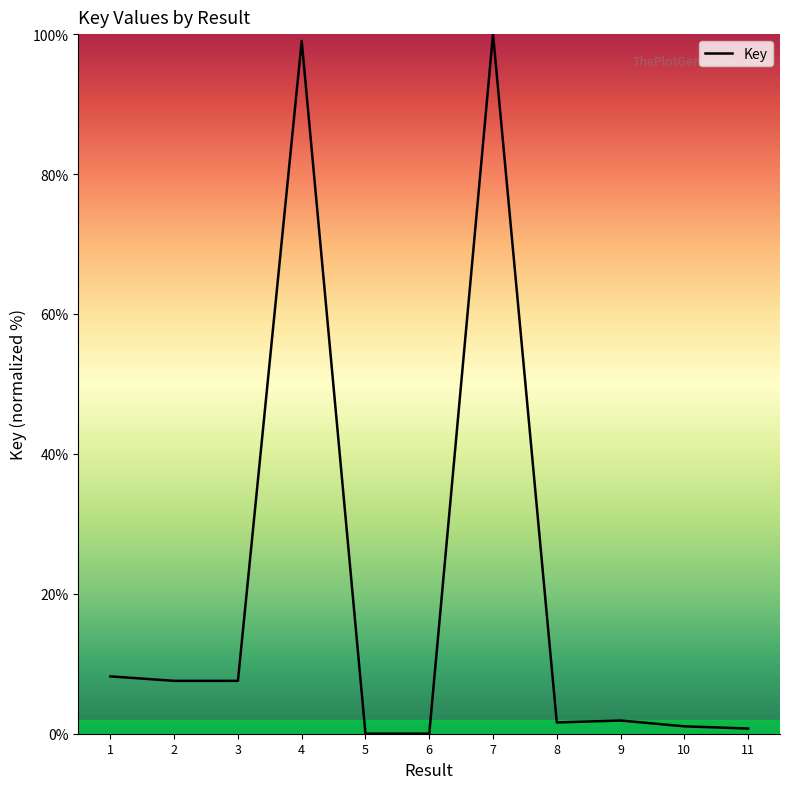

What is the greatest value displayed?

100.0